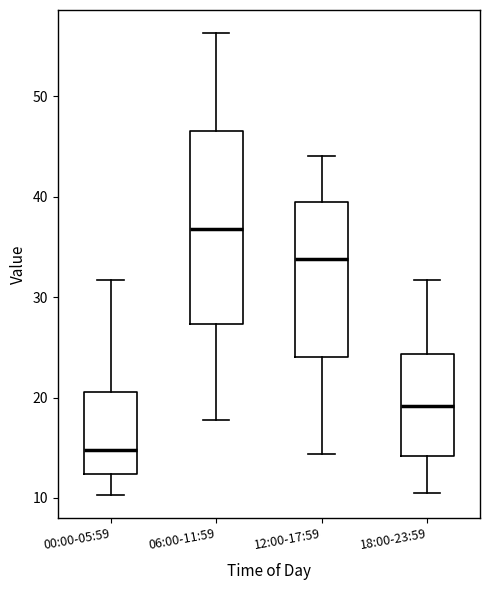

Where does the lower whisker of the box for 00:00-05:59 end on the y-axis? The values are not printed on the chart, so give them approximately, as read against the axis.

10